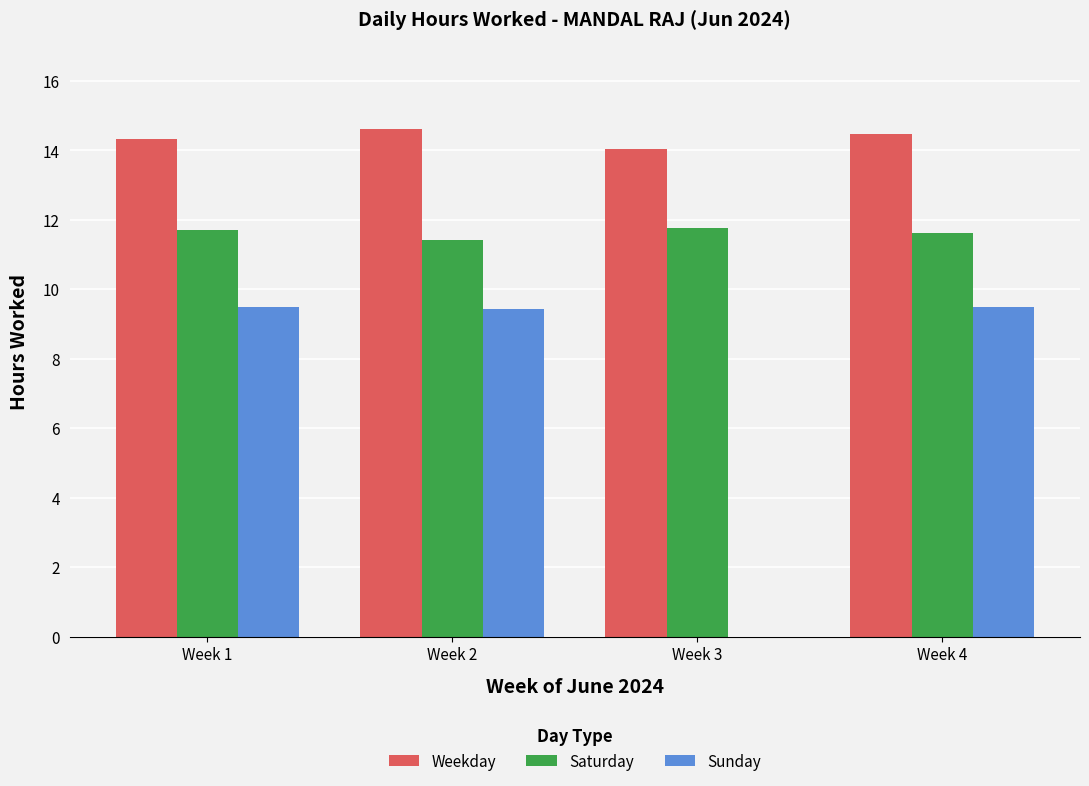

The Sunday series shows 9.5 at Week 4. True or false?

True